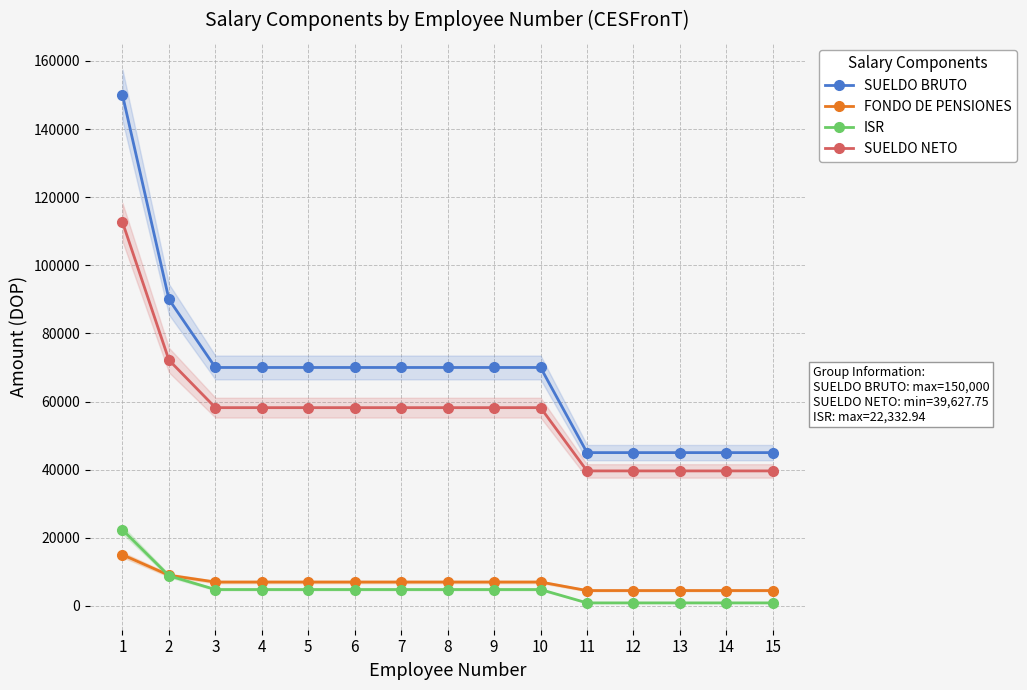

What are all the series names shown in the legend?

SUELDO BRUTO, FONDO DE PENSIONES, ISR, SUELDO NETO